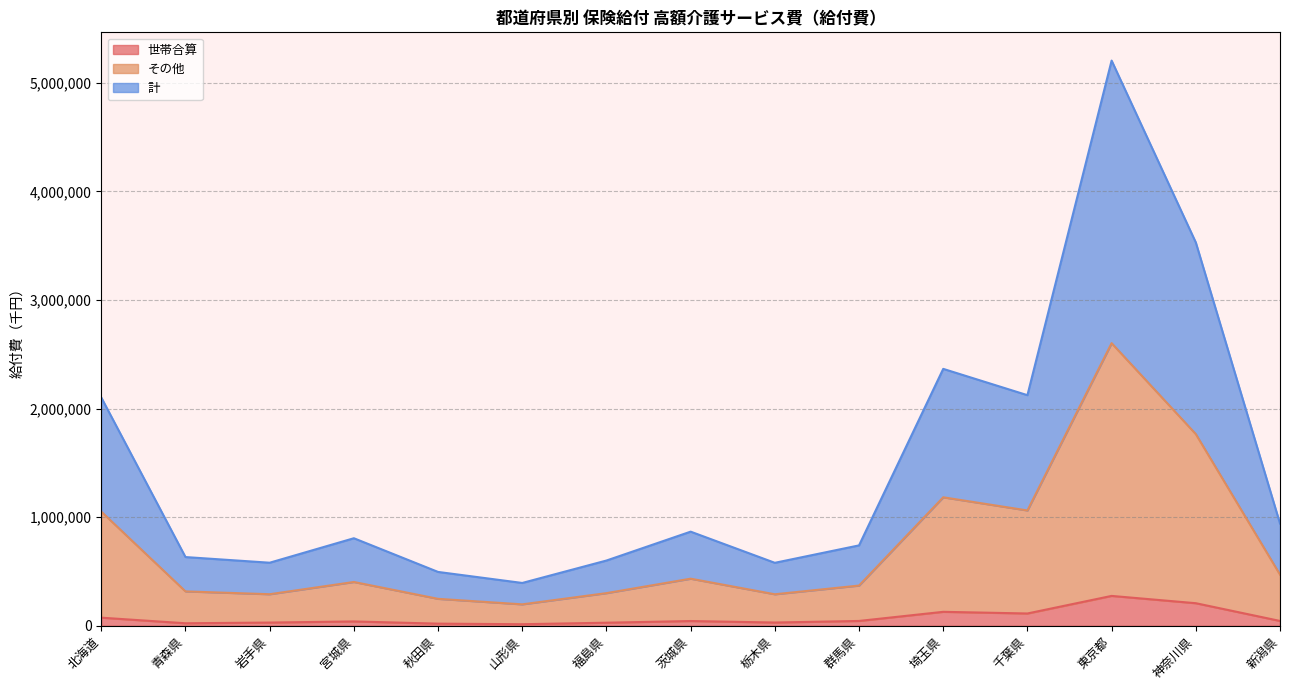

What is the maximum value shown in the chart?

5205415.5